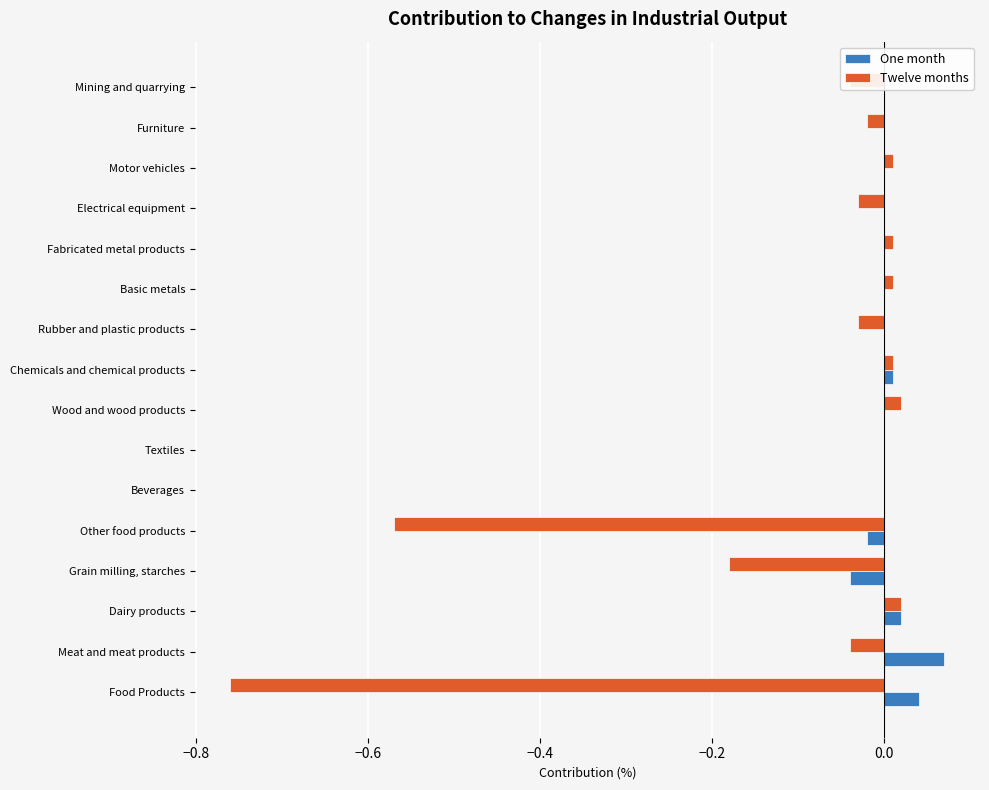

Between Food Products and Beverages, which series saw the biggest shift?

Twelve months